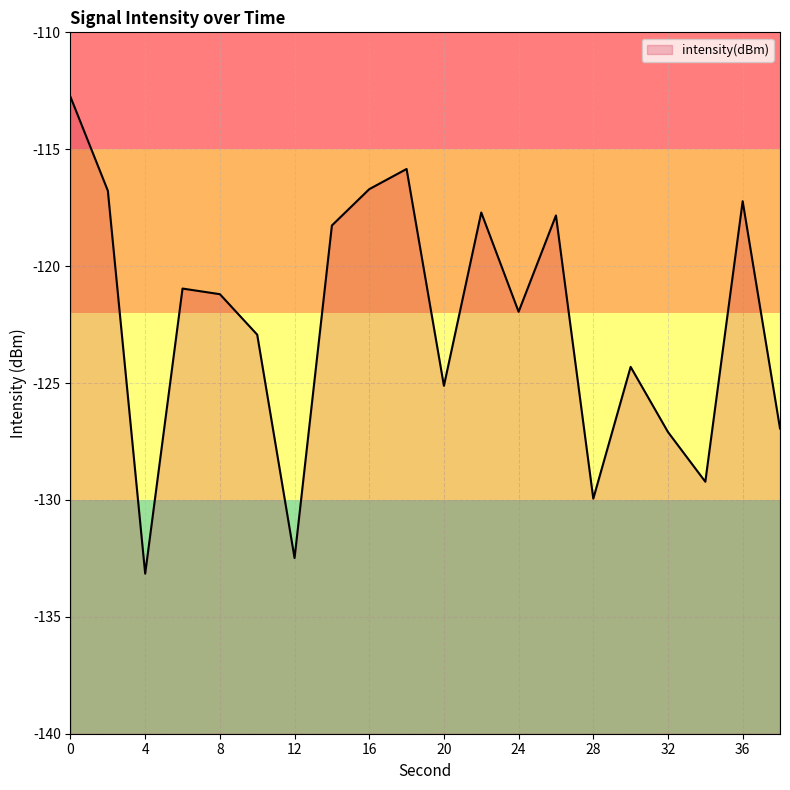

At which category does the data reach its first local peak?

6